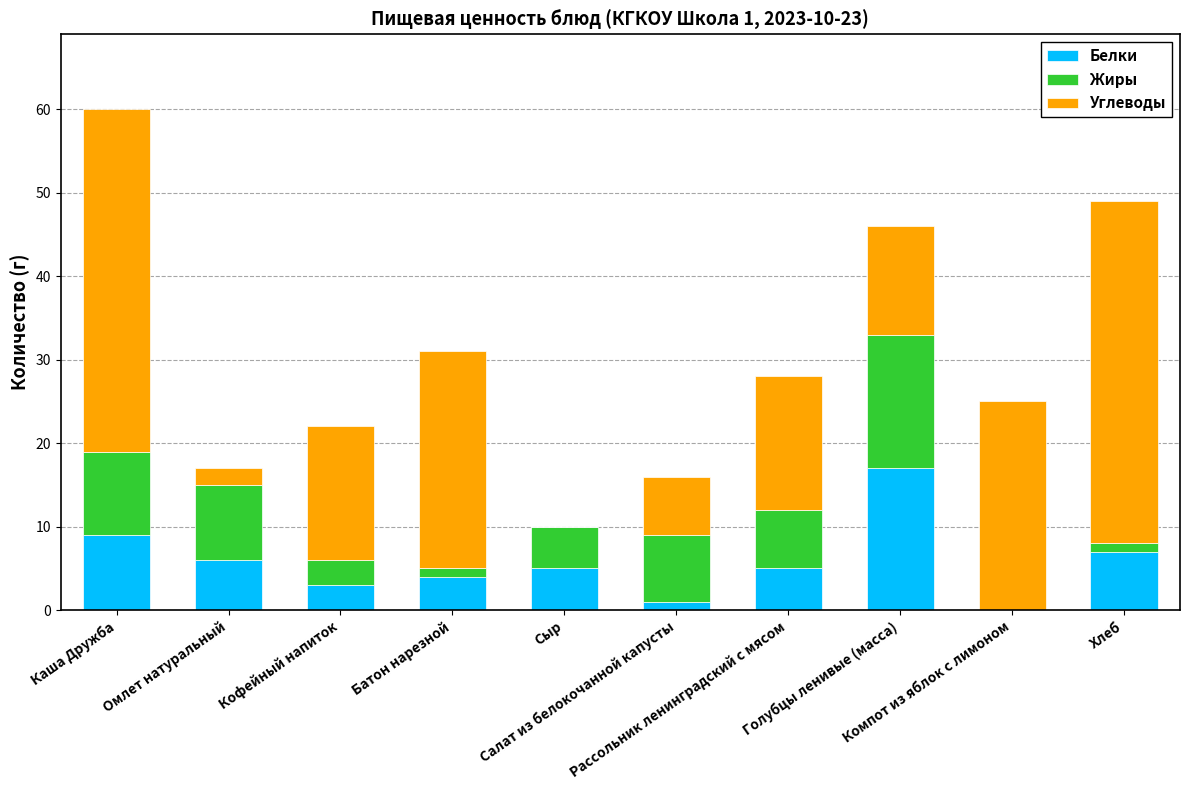

What is the maximum value for Белки?

17